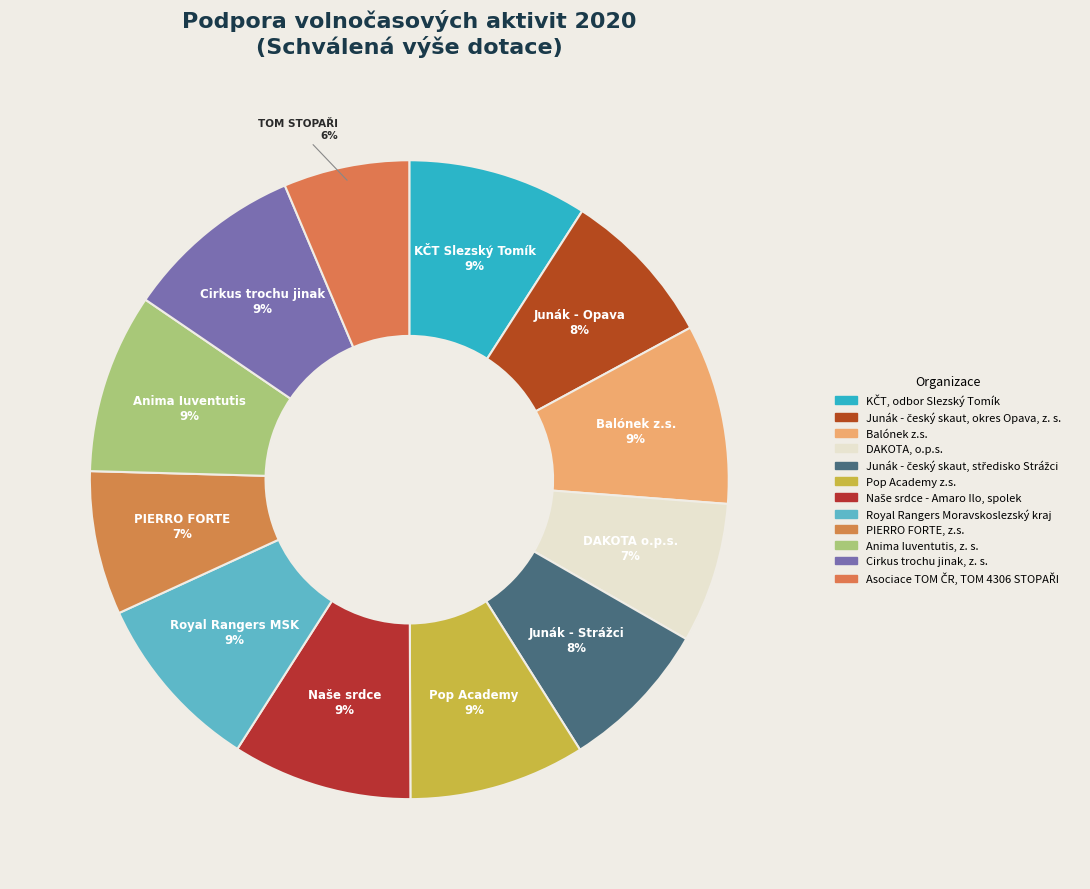

To the nearest percent, what portion does Pop Academy z.s. represent?

9%